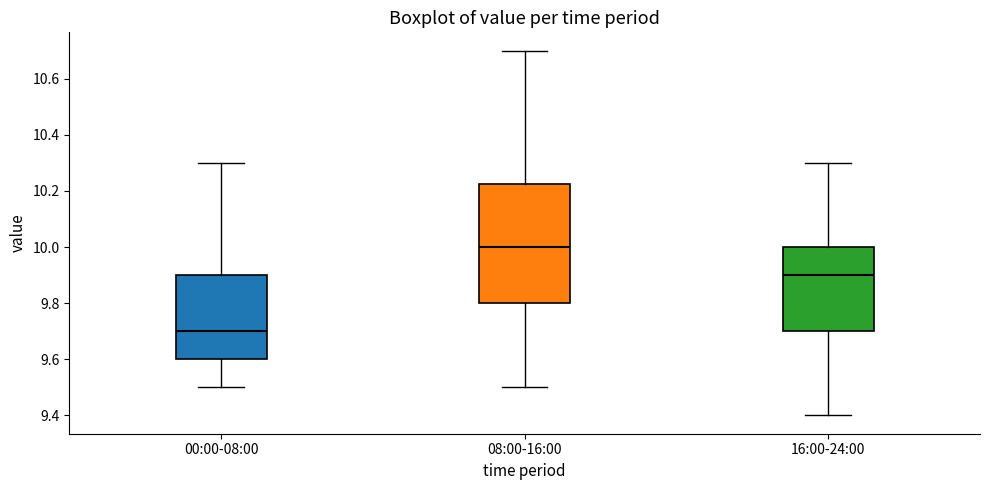

Reading left to right, transcribe this box plot: for each box, give where its median line is, the range the box spans, and where its two whiskers end, as read against the y-axis. The values are not printed on the chart, so give them approximately, as read against the axis.

00:00-08:00: median 9.70, box 9.60 to 9.90, whiskers 9.50 to 10.30
08:00-16:00: median 10.00, box 9.80 to 10.22, whiskers 9.50 to 10.70
16:00-24:00: median 9.90, box 9.70 to 10.00, whiskers 9.40 to 10.30